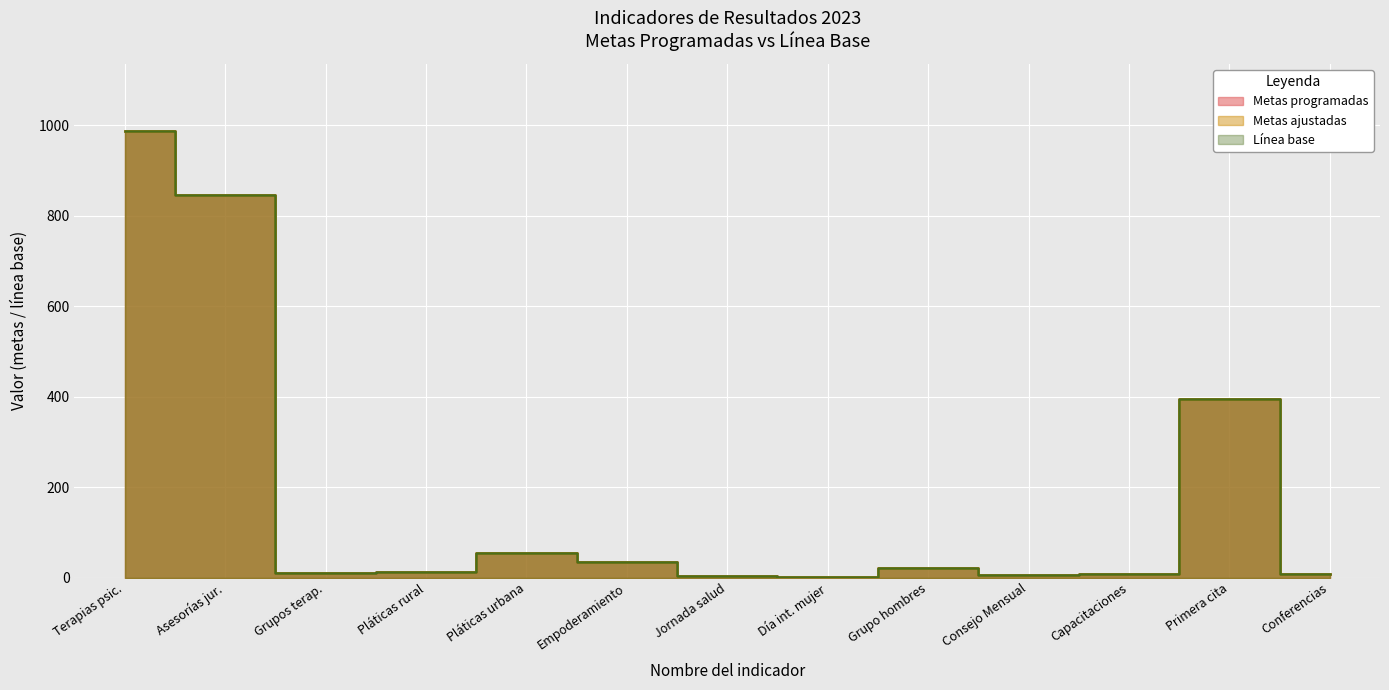

True or false: Metas ajustadas and Línea base intersect in this chart.

False